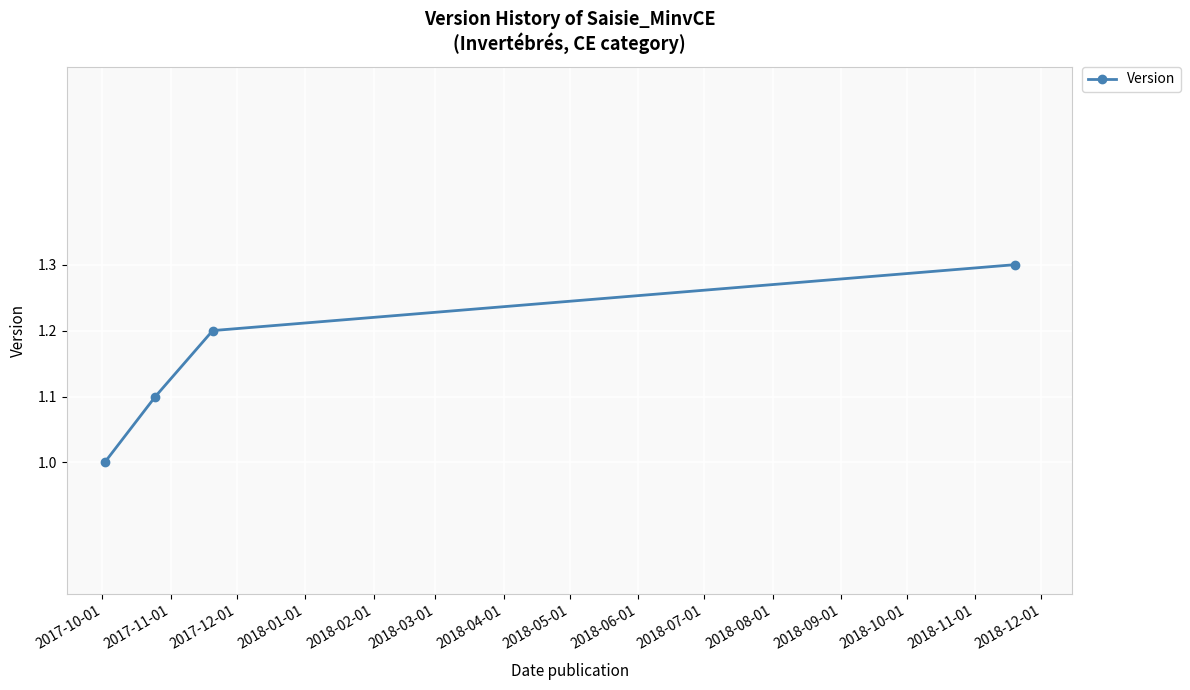

How many lines are shown in the chart?

1